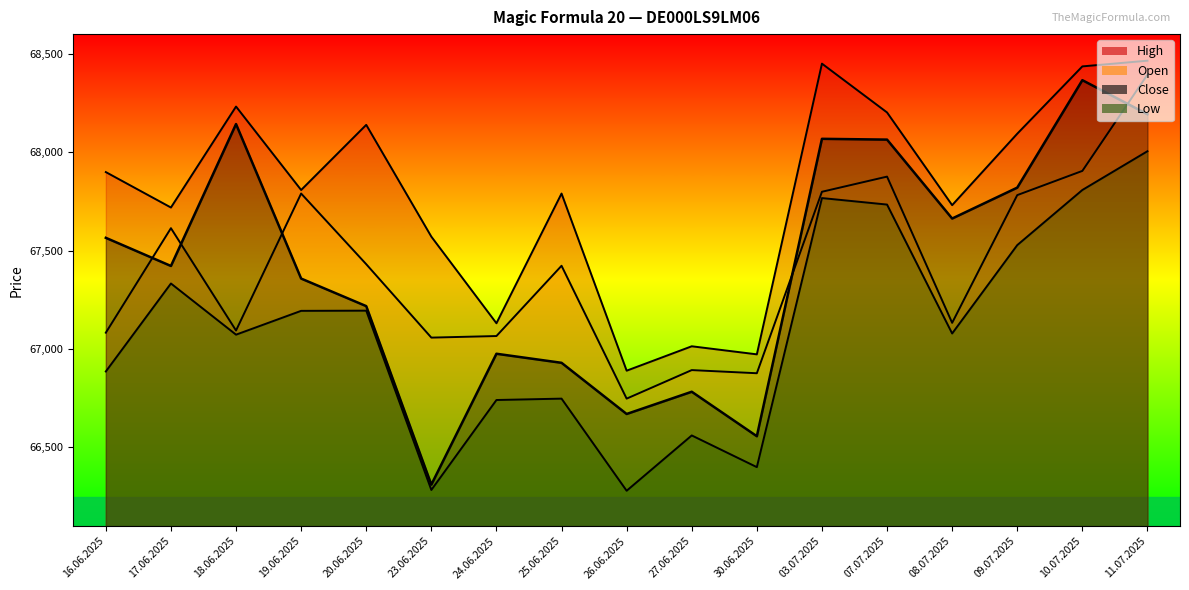

What is the label of the 5th point from the left?

20.06.2025